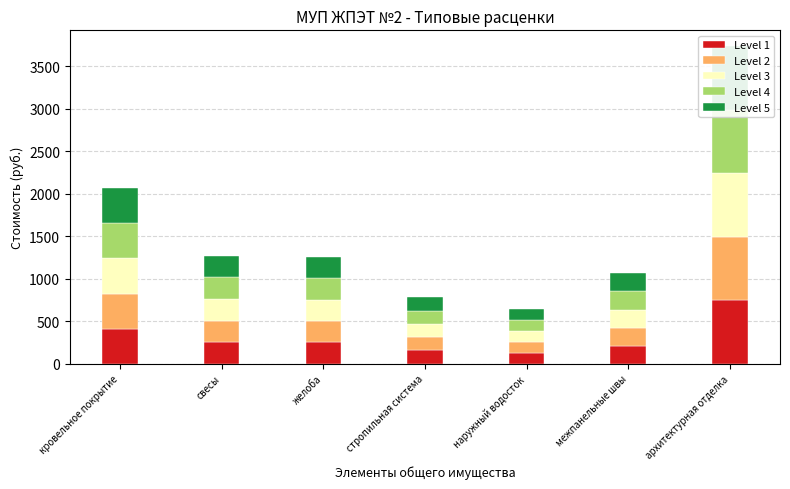

Rank the series at архитектурная отделка from highest to lowest value.

Level 2, Level 4, Level 1, Level 3, Level 5